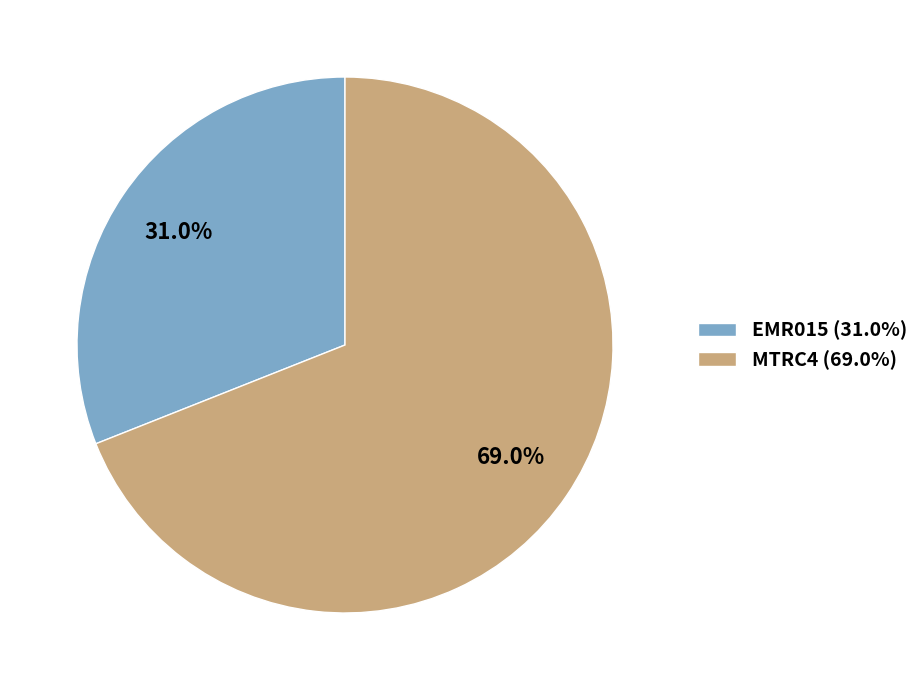

What is the ratio of the value at MTRC4 to the value at EMR015?

2.2